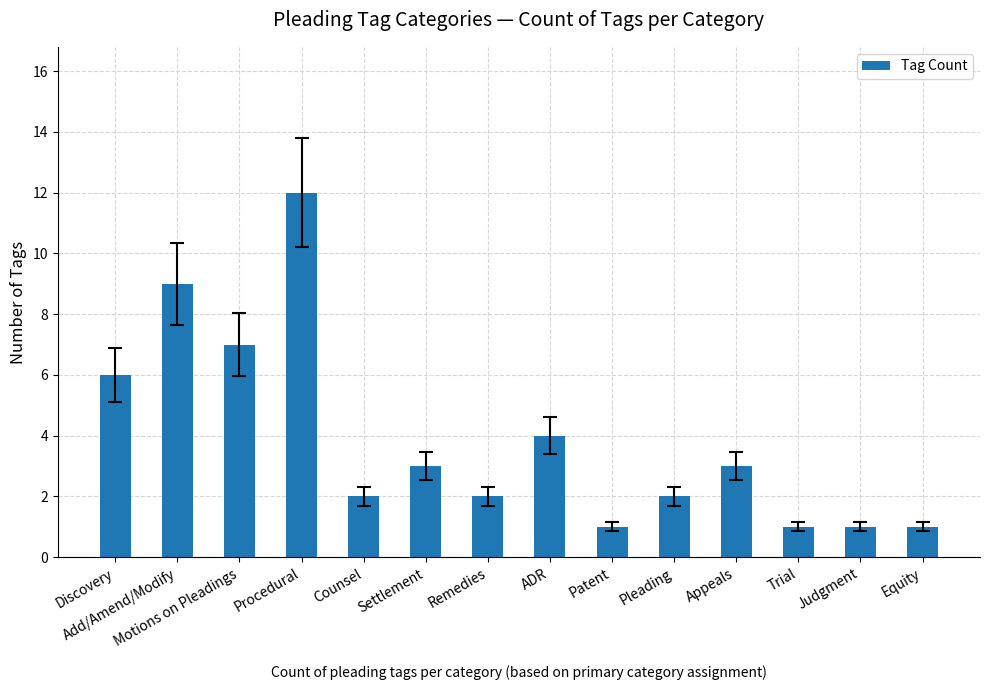

True or false: the data shows 1 at Judgment.

True